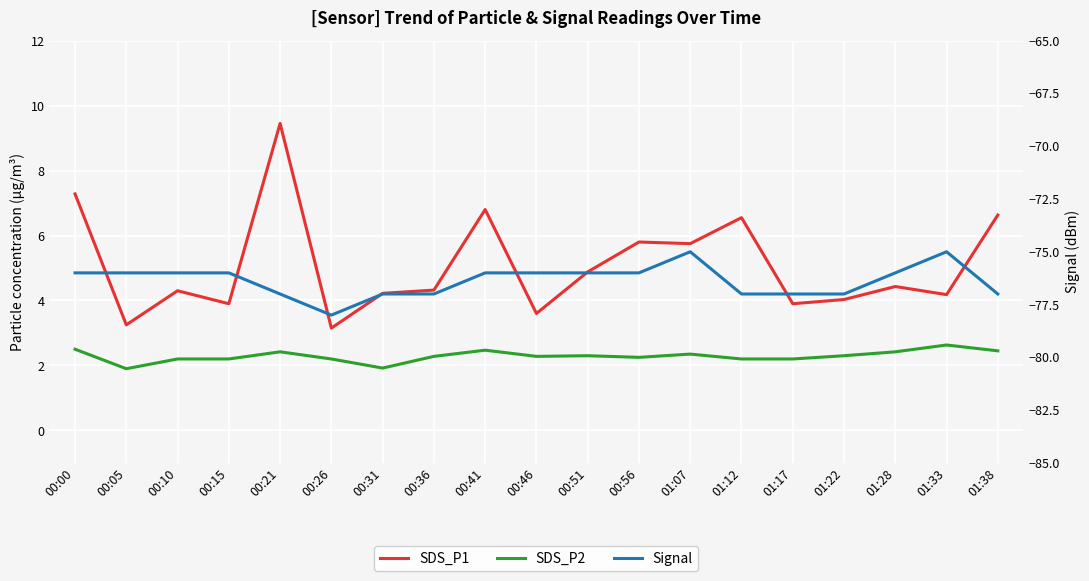

The SDS_P2 series shows 0.8 at 00:31. True or false?

False